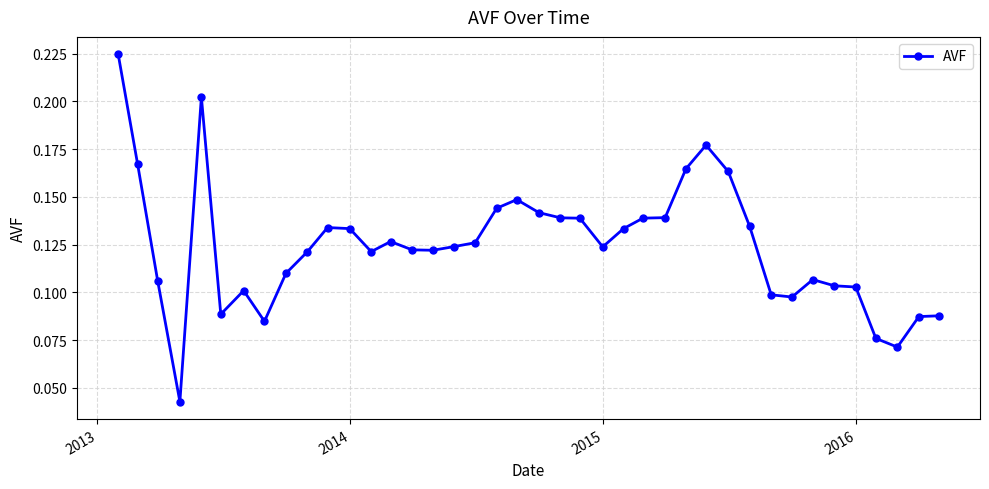

True or false: there are more than 0 points higher than both neighbors.

True